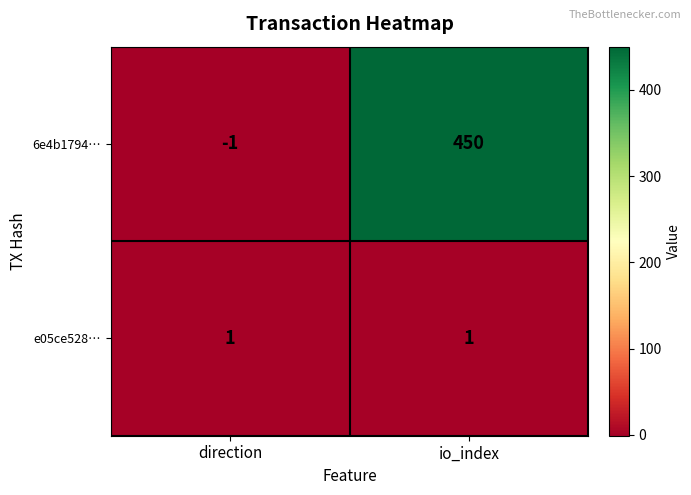

What is the minimum value shown in the chart?

-1